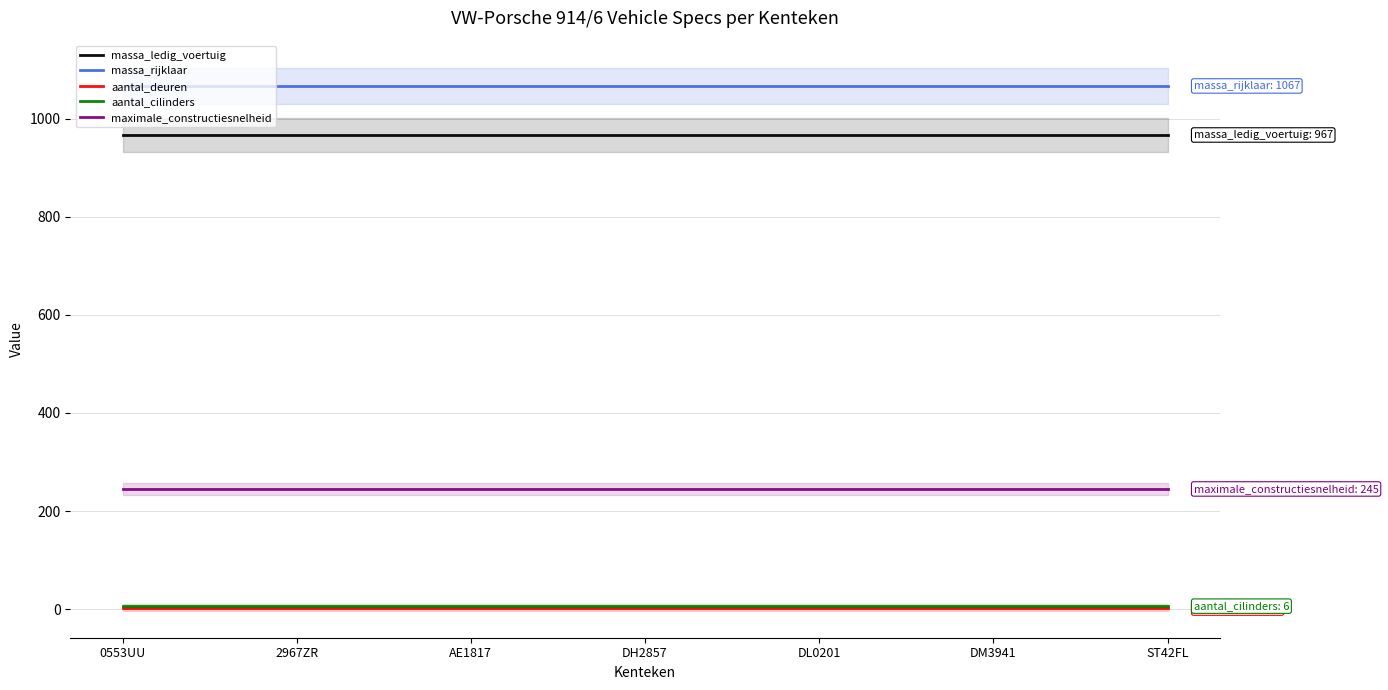

Rank the categories by massa_ledig_voertuig value from lowest to highest.

0553UU, 2967ZR, AE1817, DH2857, DL0201, DM3941, ST42FL